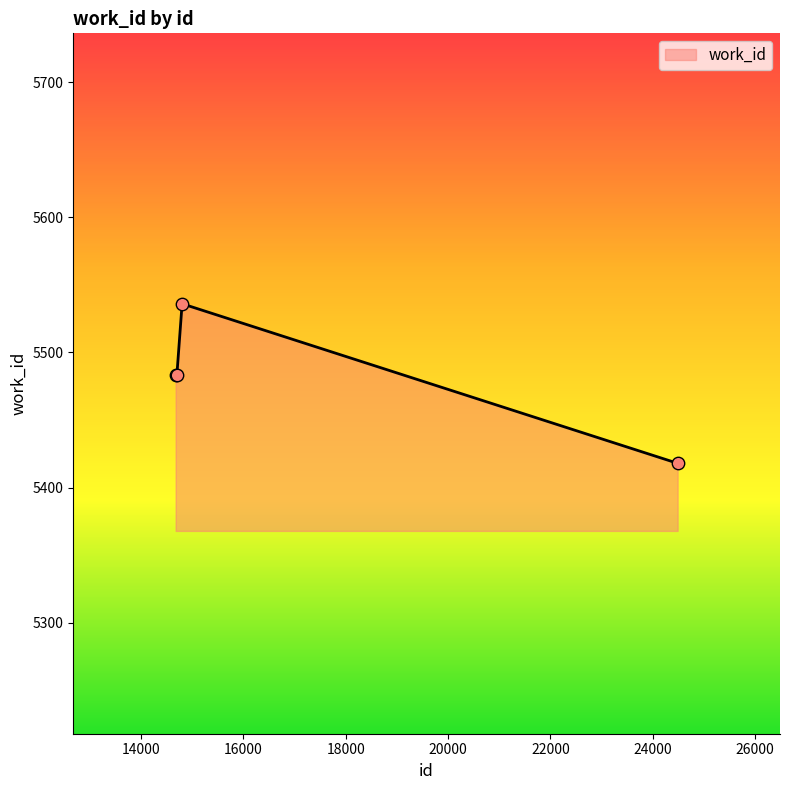

How many interior local peaks (higher than both neighbors) does the data have?

1